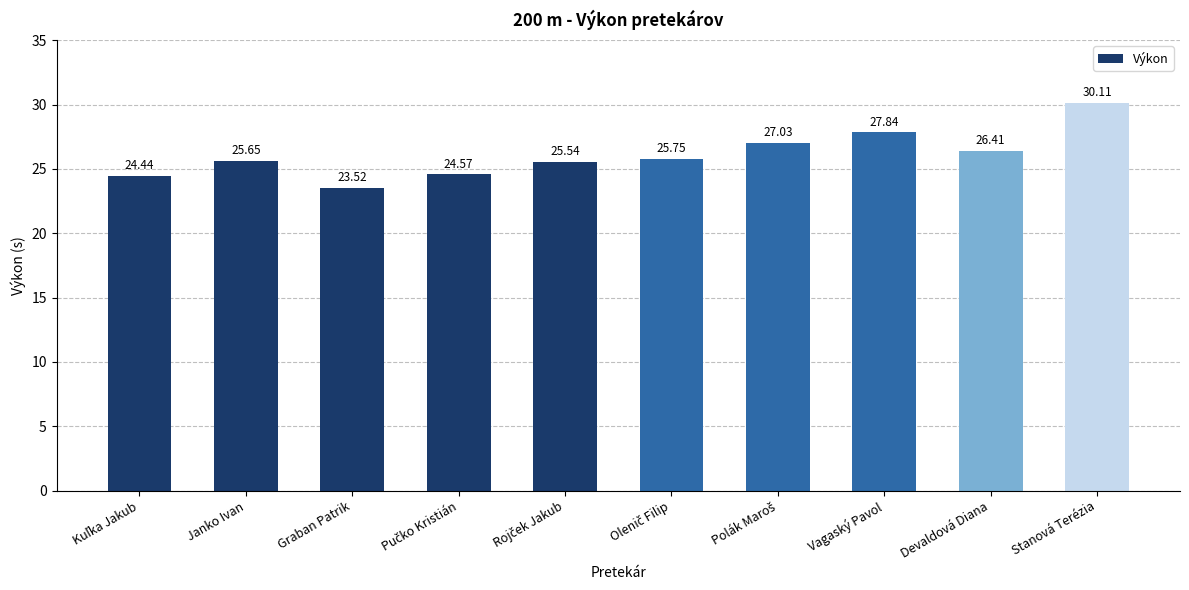

What is the change in value from Graban Patrik to Vagaský Pavol?

+4.3